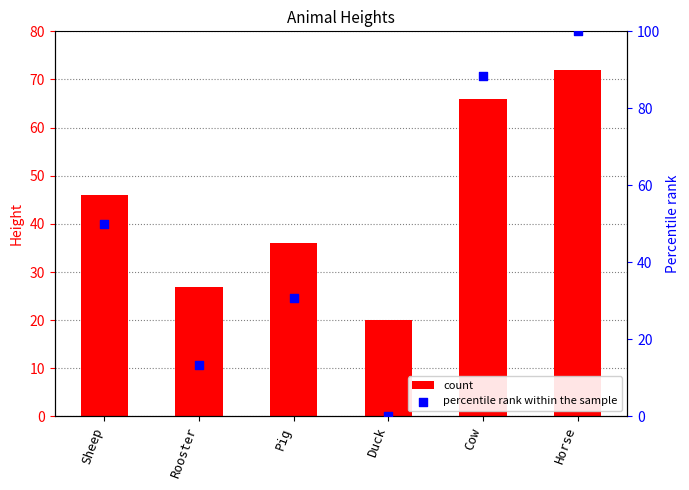

Which series has the largest Y range (max minus min)?

percentile rank within the sample